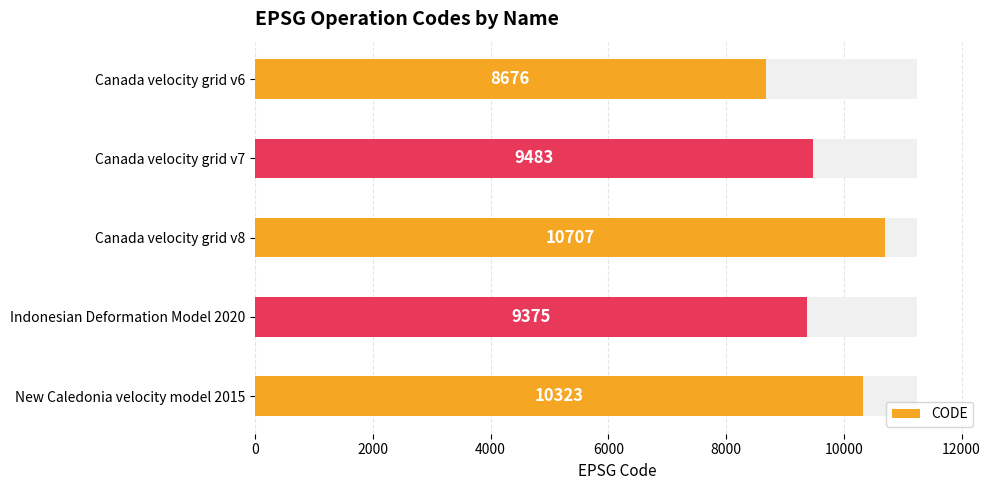

How many values are below 9483?

2